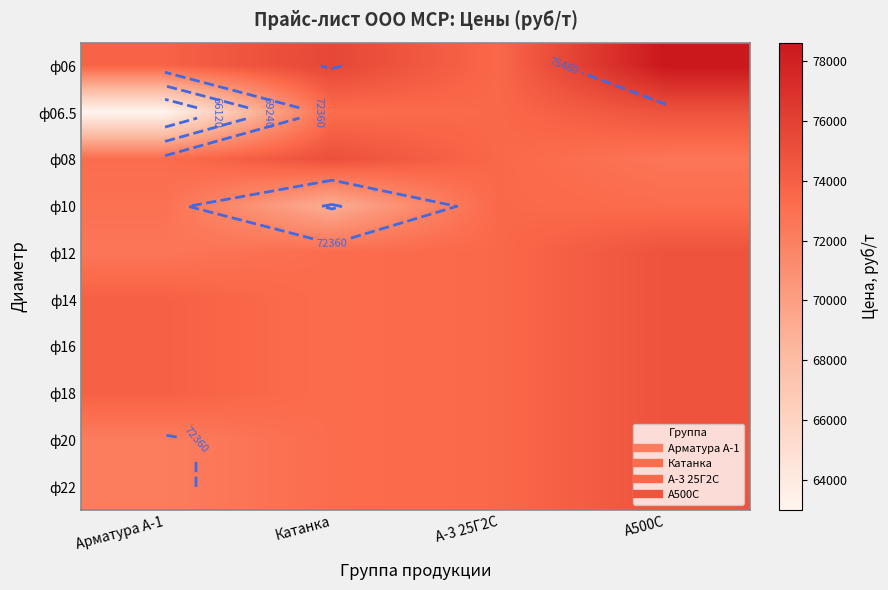

The ф20 series shows 74800.0 at А500С. True or false?

True